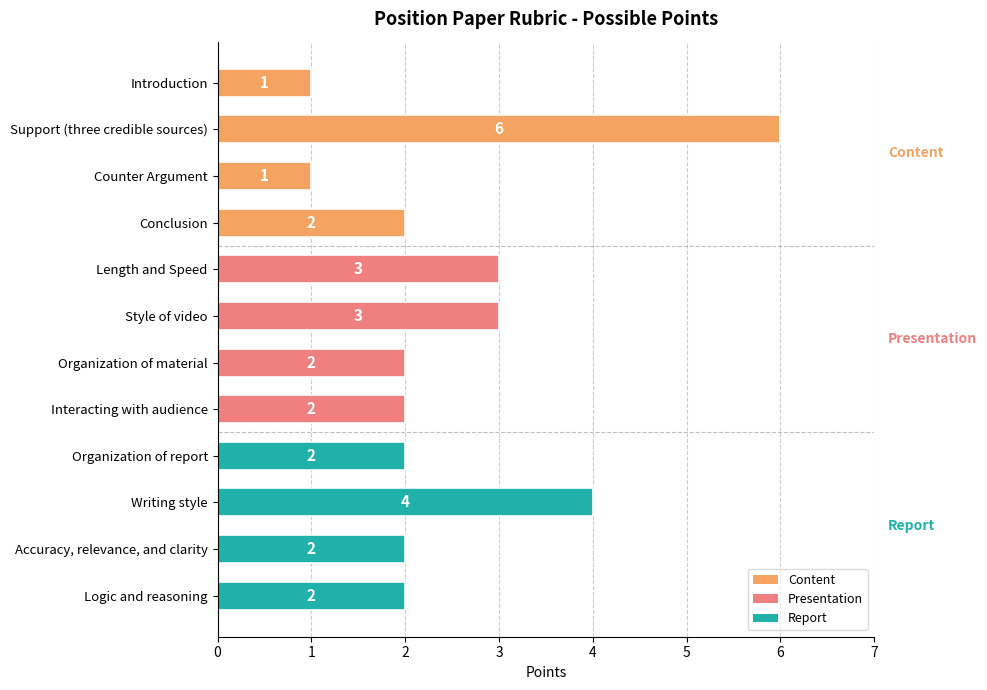

What is the maximum value shown in the chart?

6